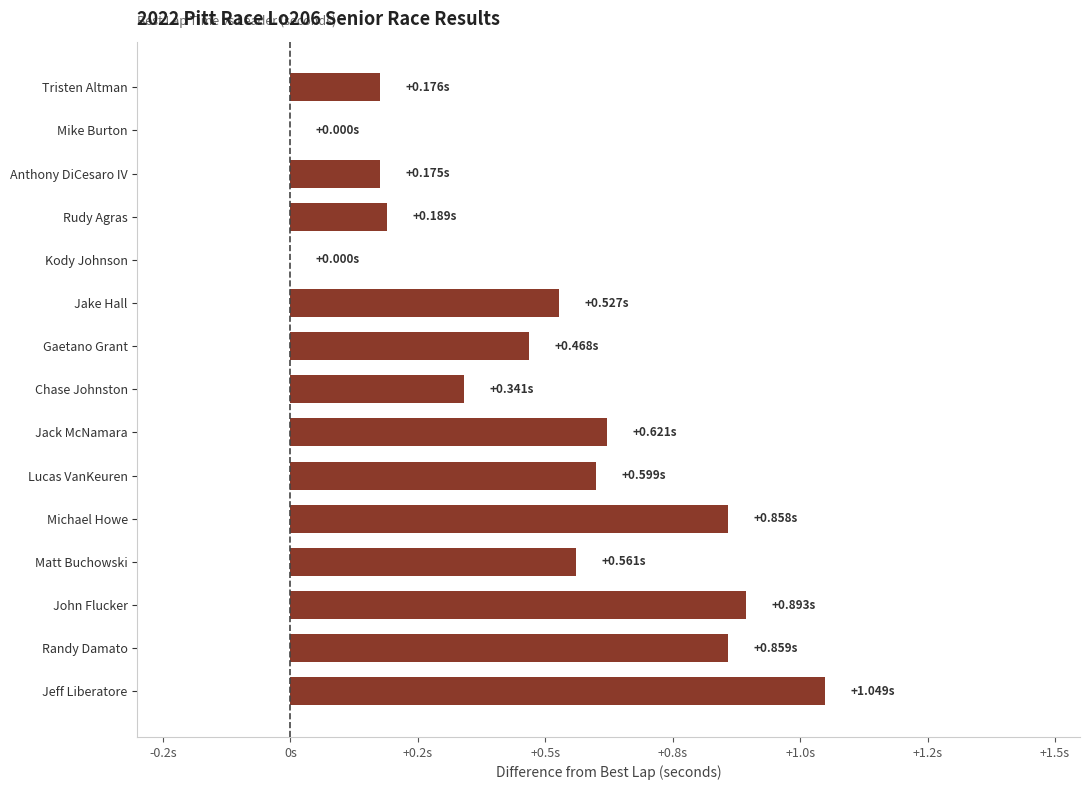

How many bars are there in total?

15